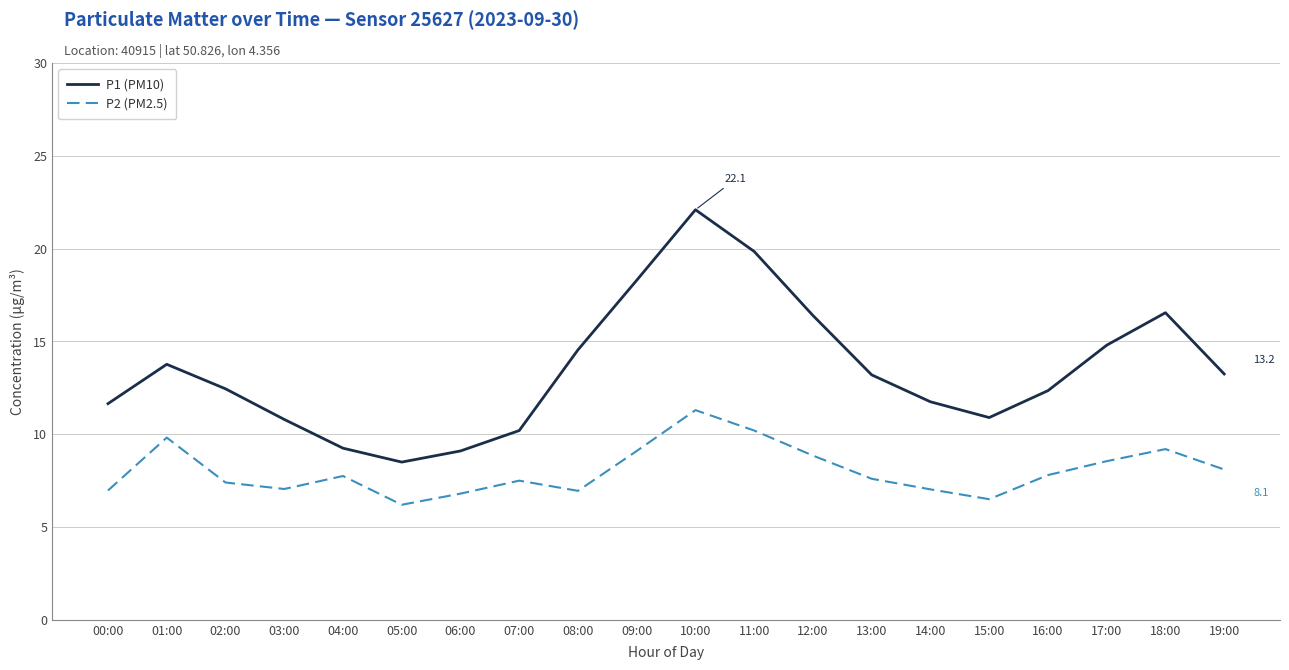

True or false: P1 (PM10) and P2 (PM2.5) cross at least once.

False